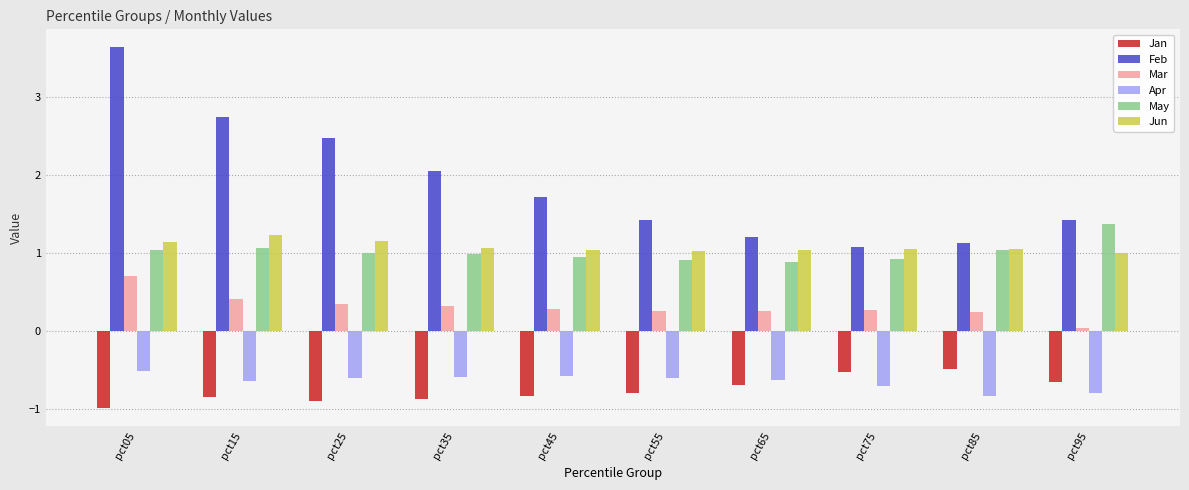

Between pct25 and pct35, which series saw the biggest shift?

Feb